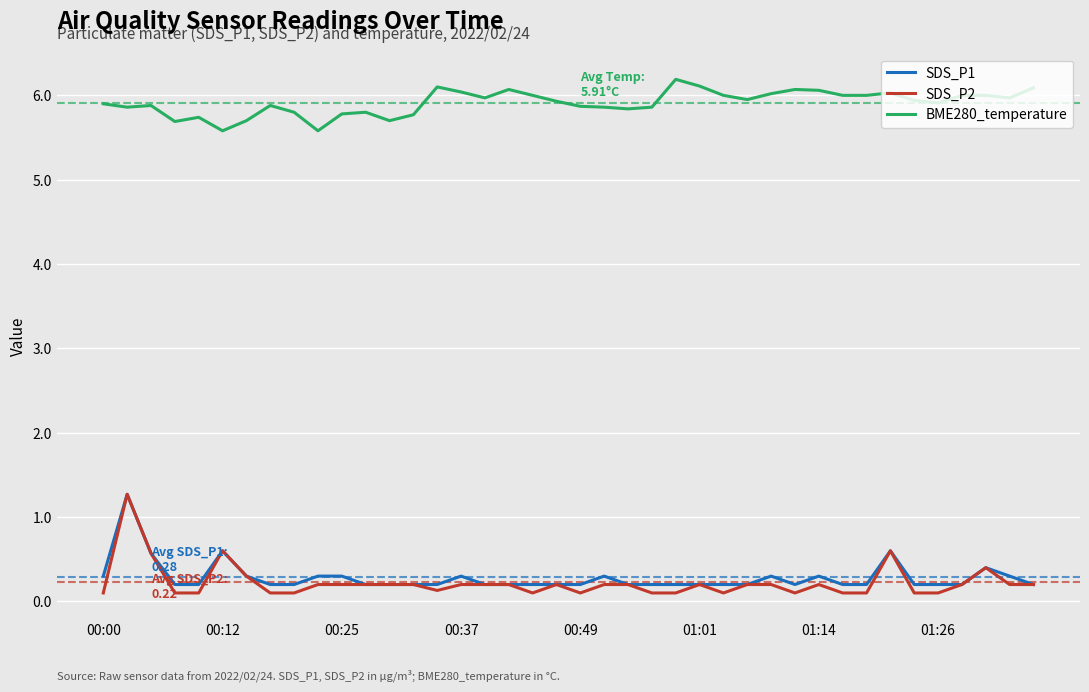

What is the highest value of the SDS_P1 series?

1.3